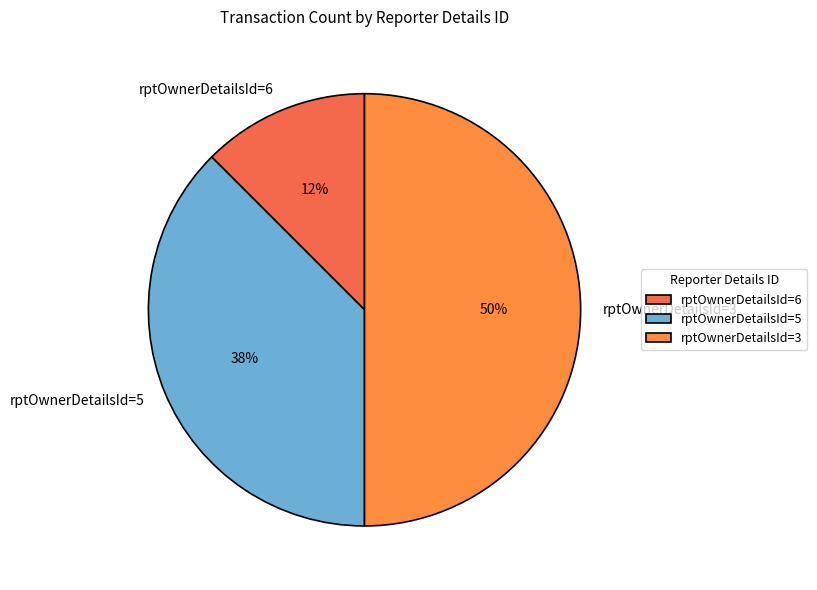

Rank the categories by value from lowest to highest.

rptOwnerDetailsId=6, rptOwnerDetailsId=5, rptOwnerDetailsId=3